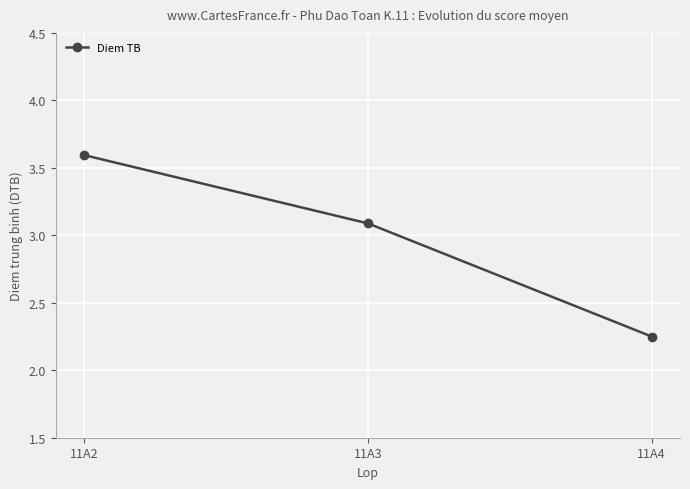

Does the chart have visible grid lines?

Yes